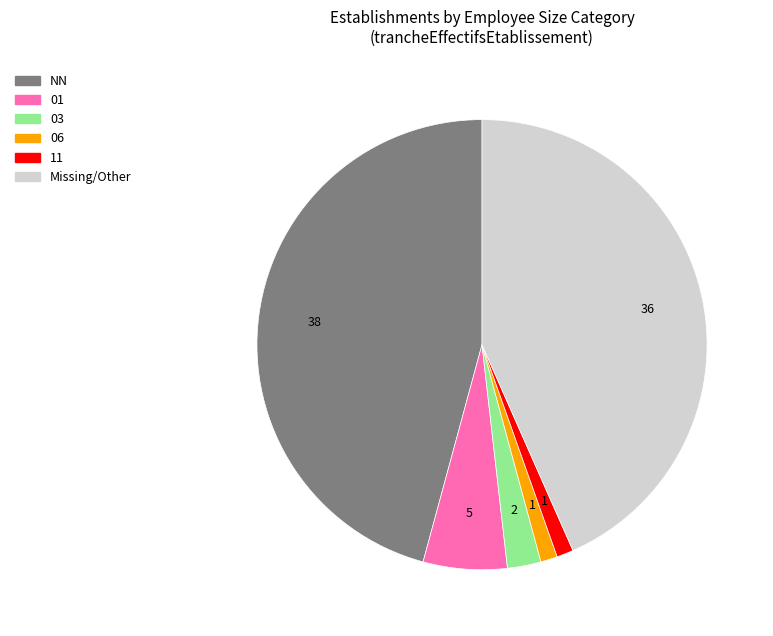

Between 03 and Missing/Other, which is larger?

Missing/Other